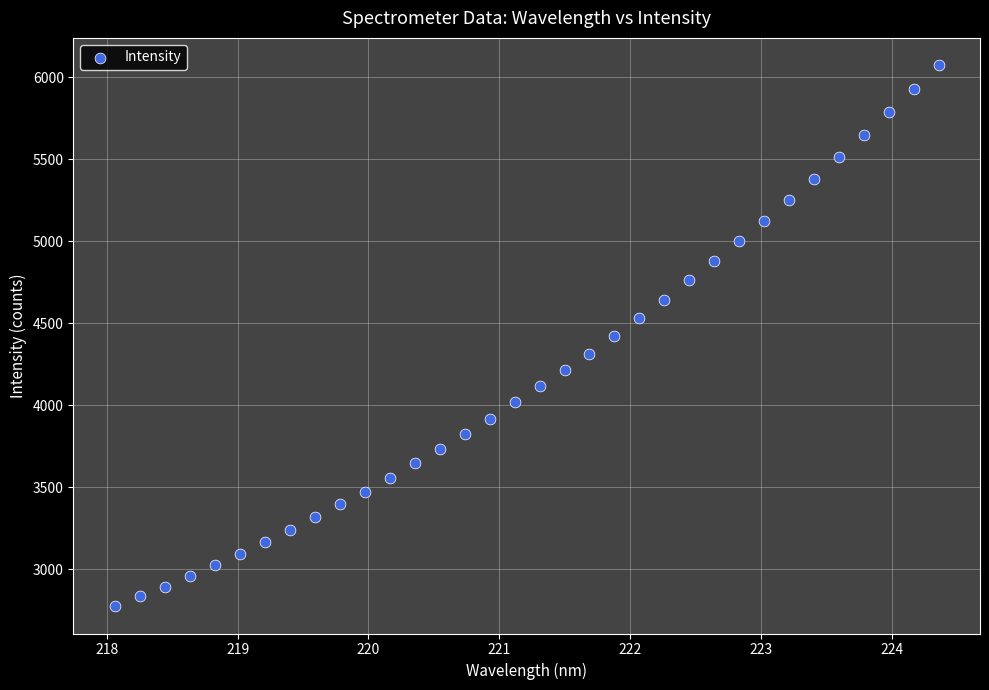

What is the range of X values (max minus min)?

6.3